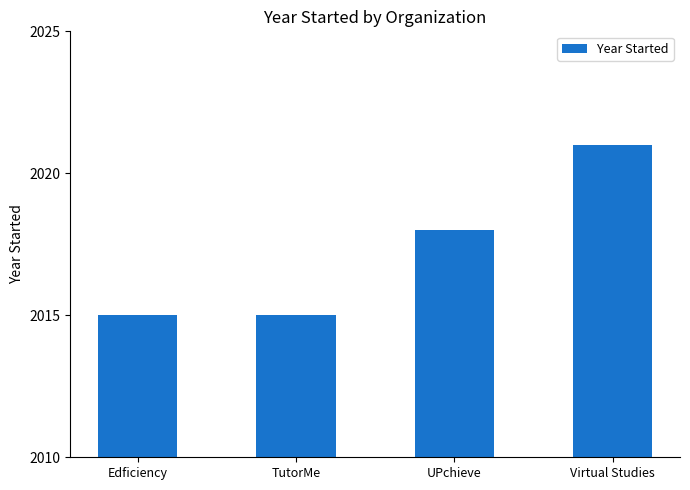

What value does the data have at UPchieve?

2018